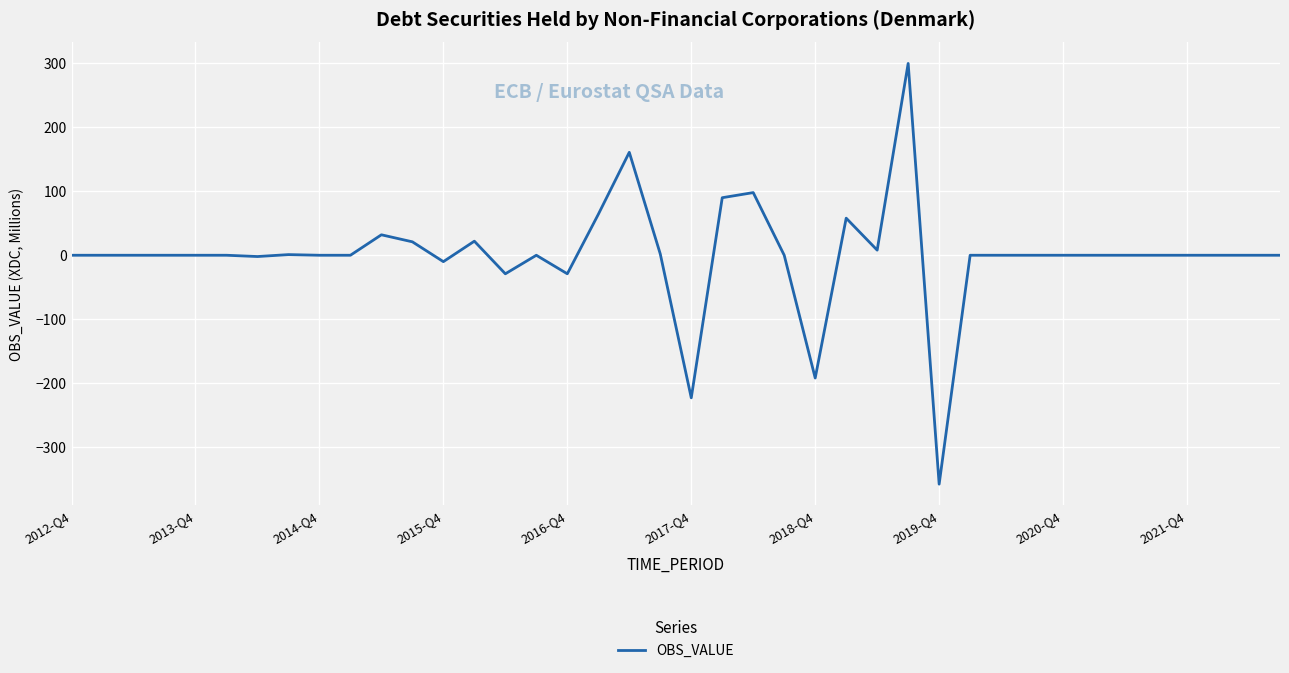

What is the greatest value displayed?

300